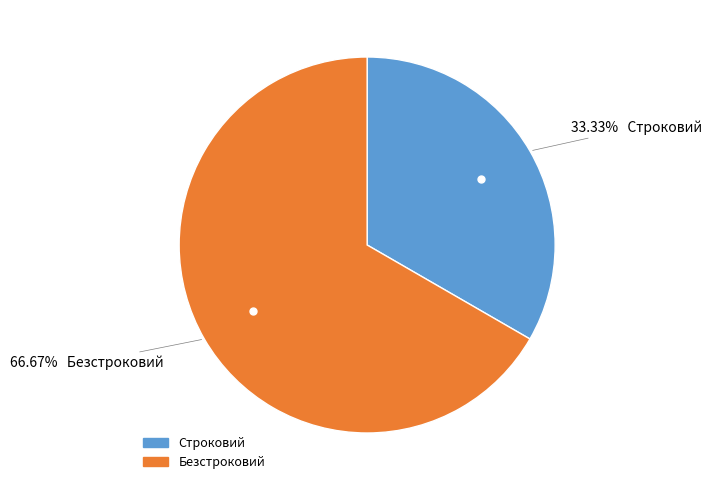

What is the ratio of the value at Строковий to the value at Безстроковий?

0.5